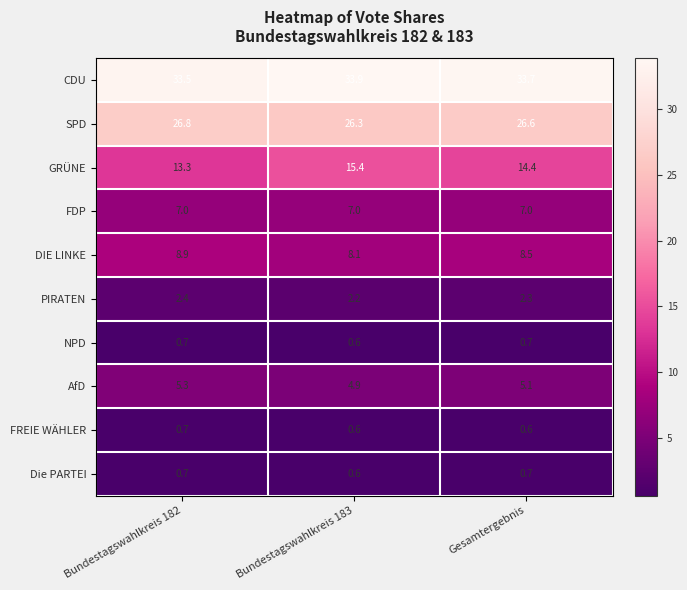

What is the spread (max minus min) of values at Bundestagswahlkreis 183?

33.3